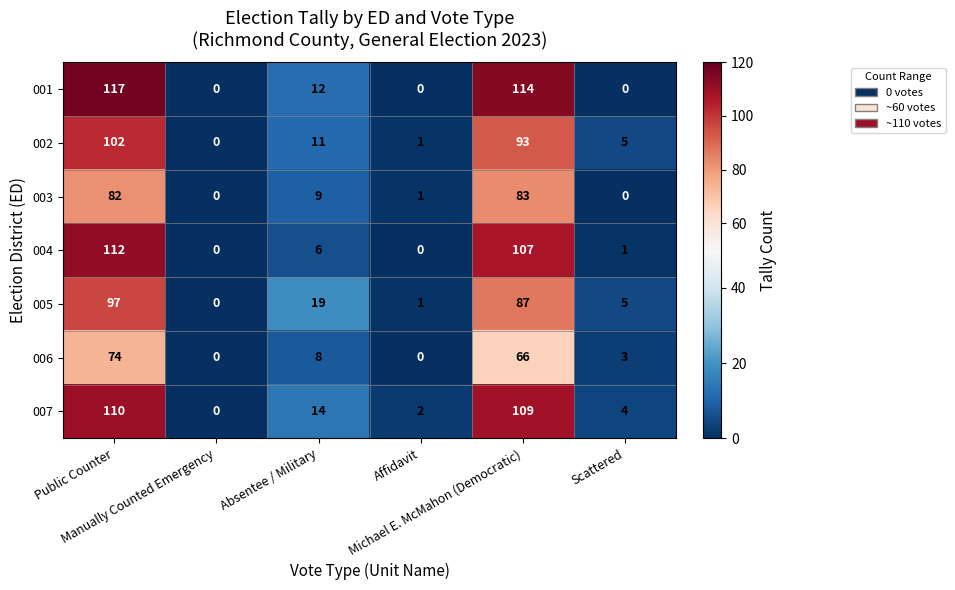

Rank the series by their maximum value, from highest to lowest.

001, 004, 007, 002, 005, 003, 006